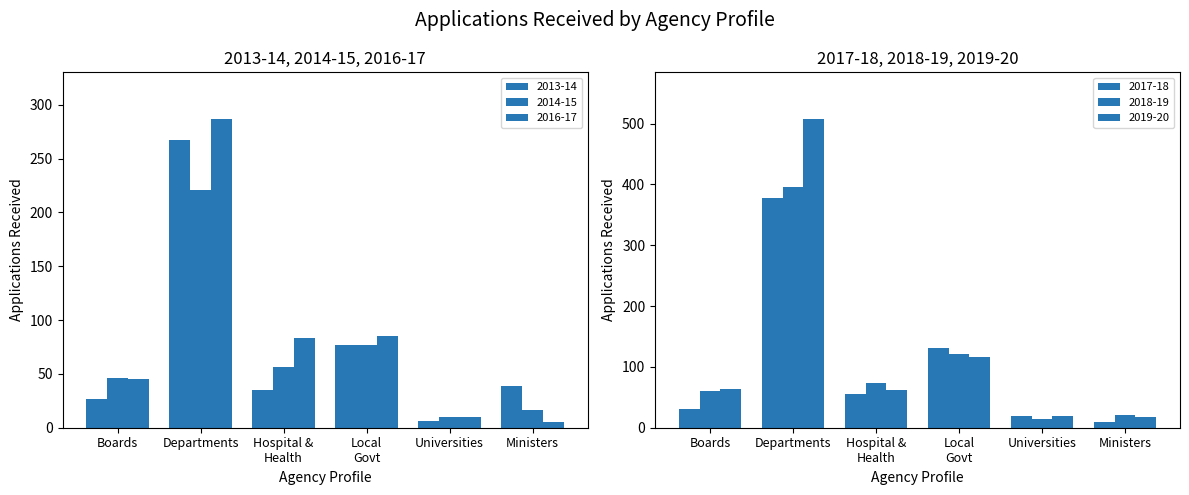

What is the difference between the 2018-19 values at Universities and Ministers?

7